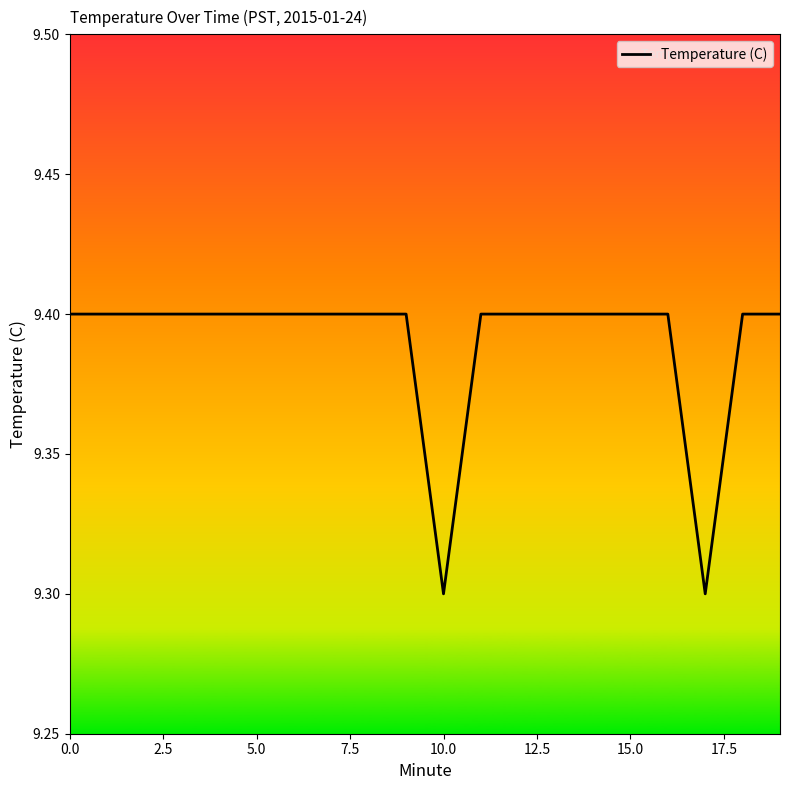

What is the minimum value shown in the chart?

9.3